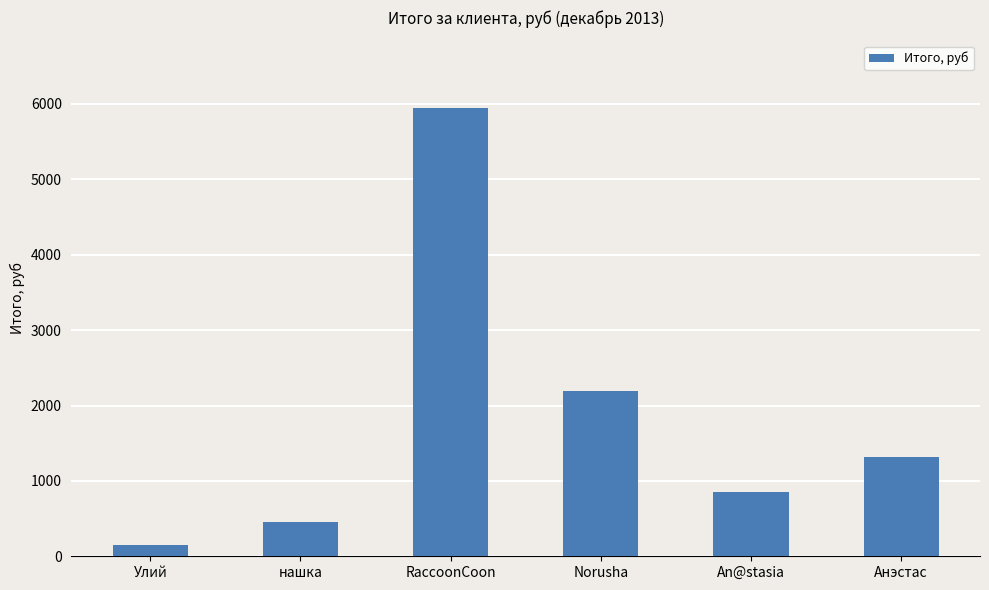

At which category does the chart reach its peak across all series?

RaccoonCoon